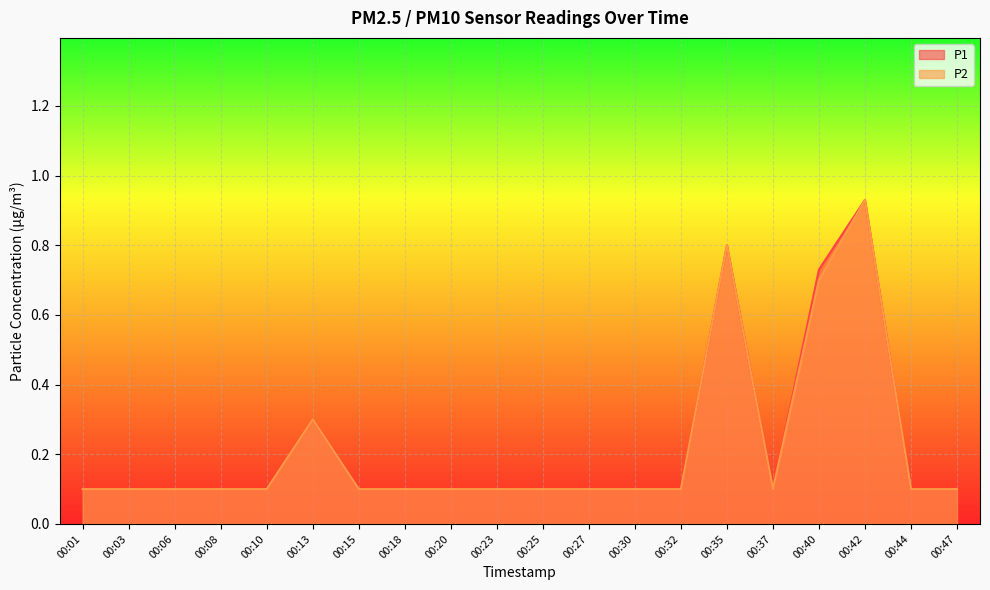

What is the value of the P1 point at the 10th from the left?

0.1